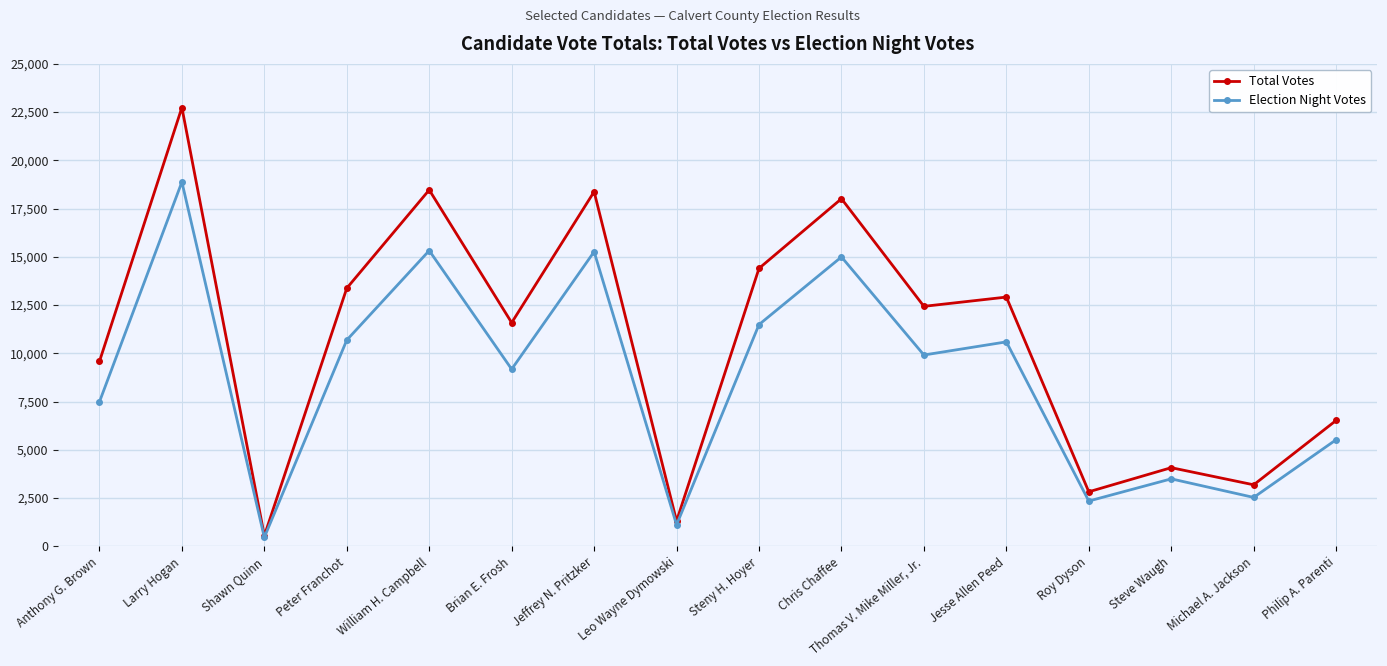

Between Steny H. Hoyer and Chris Chaffee, which series saw the biggest shift?

Total Votes